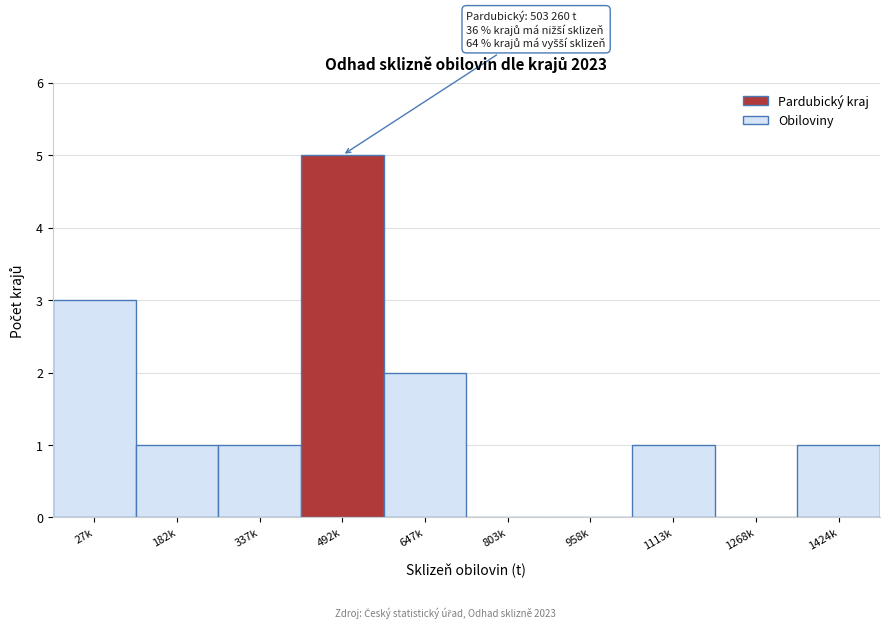

Reading right to left, list all the values displayed in this chart.

1424k=1	1268k=0	1113k=1	958k=0	803k=0	647k=2	492k=5	337k=1	182k=1	27k=3